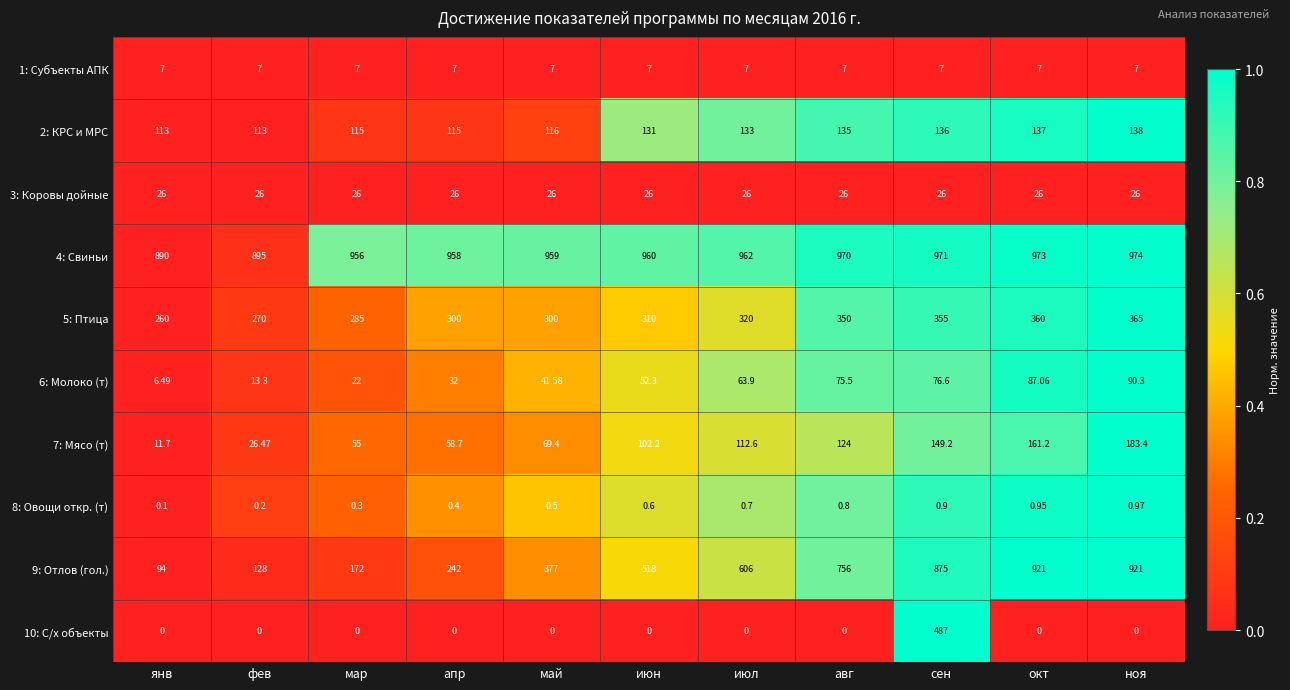

How many distinct data groups are displayed?

10